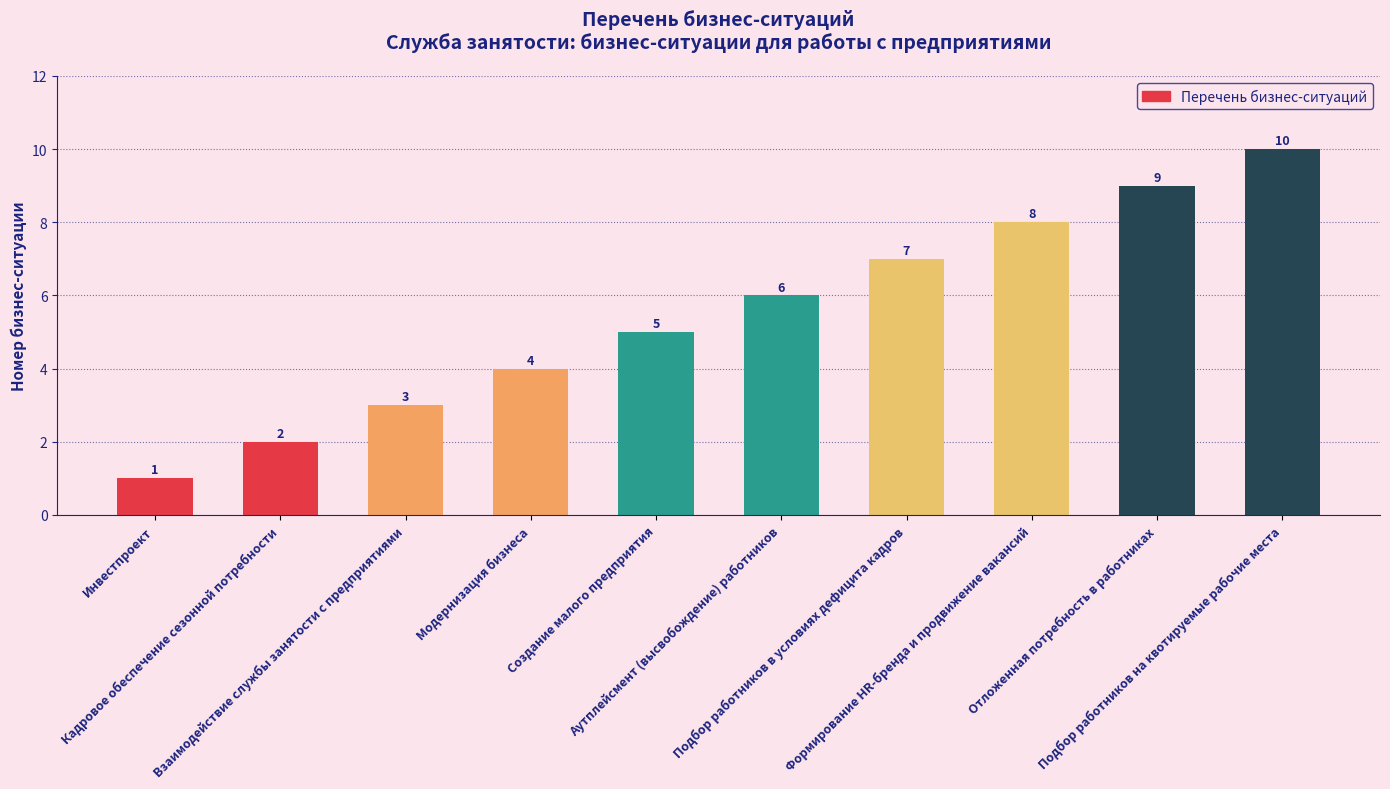

What is the label of the 7th bar from the right?

Модернизация бизнеса